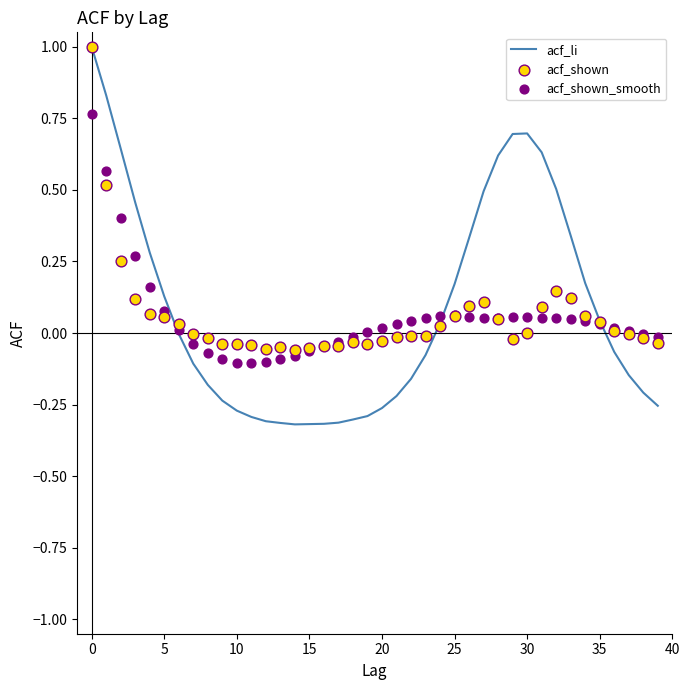

Which series has the largest Y range (max minus min)?

acf_li